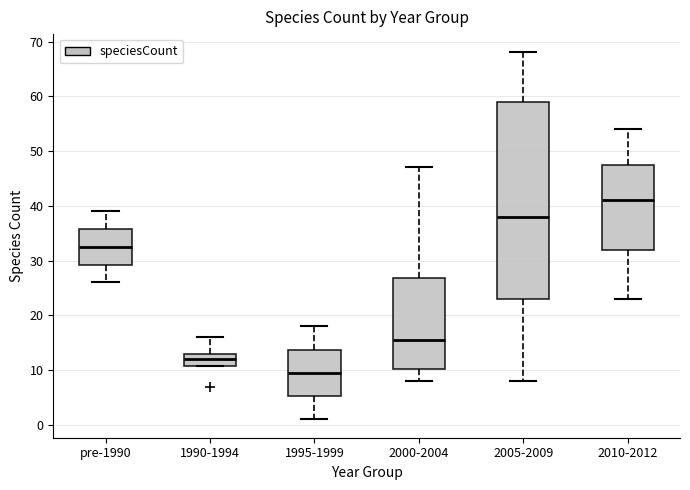

Reading left to right, transcribe this box plot: for each box, give where its median line is, the range the box spans, and where its two whiskers end, as read against the y-axis. The values are not printed on the chart, so give them approximately, as read against the axis.

pre-1990: median 33, box 29 to 36, whiskers 26 to 39
1990-1994: median 12, box 11 to 13, whiskers 11 to 16
1995-1999: median 10, box 5 to 14, whiskers 1 to 18
2000-2004: median 16, box 10 to 27, whiskers 8 to 47
2005-2009: median 38, box 23 to 59, whiskers 8 to 68
2010-2012: median 41, box 32 to 48, whiskers 23 to 54